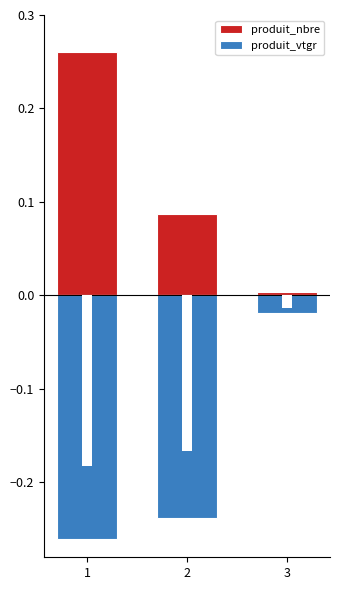

What is the spread (max minus min) of values at 1?

0.5